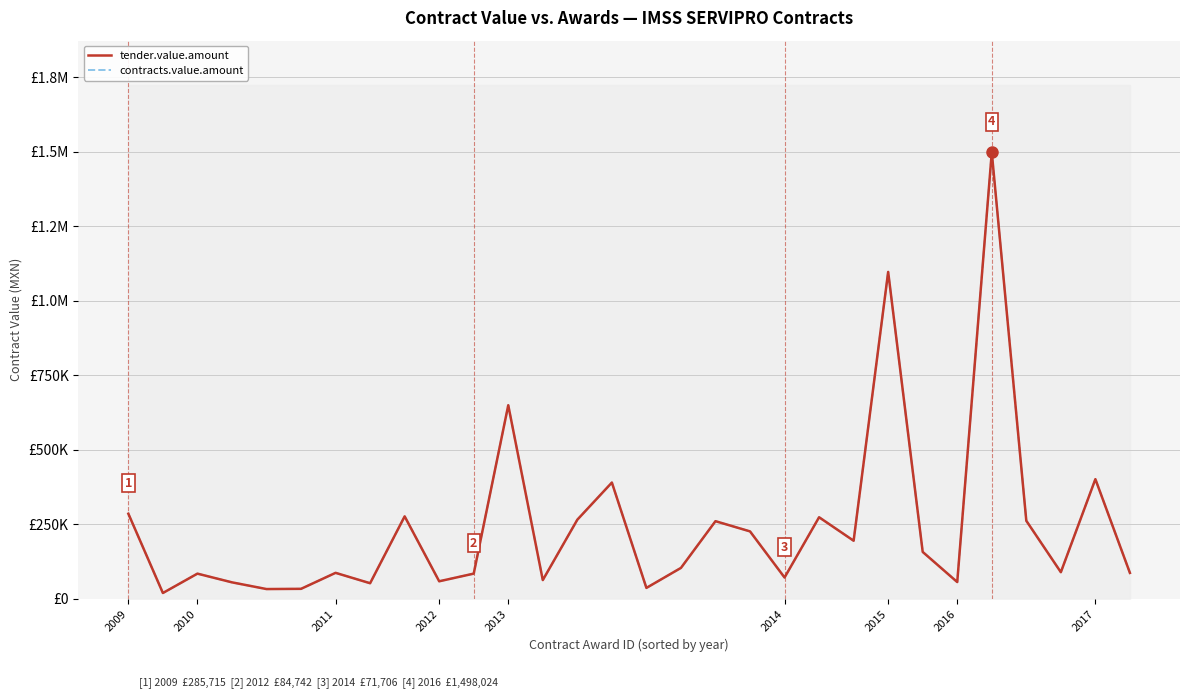

True or false: tender.value.amount has more than 0 points higher than both neighbors.

True